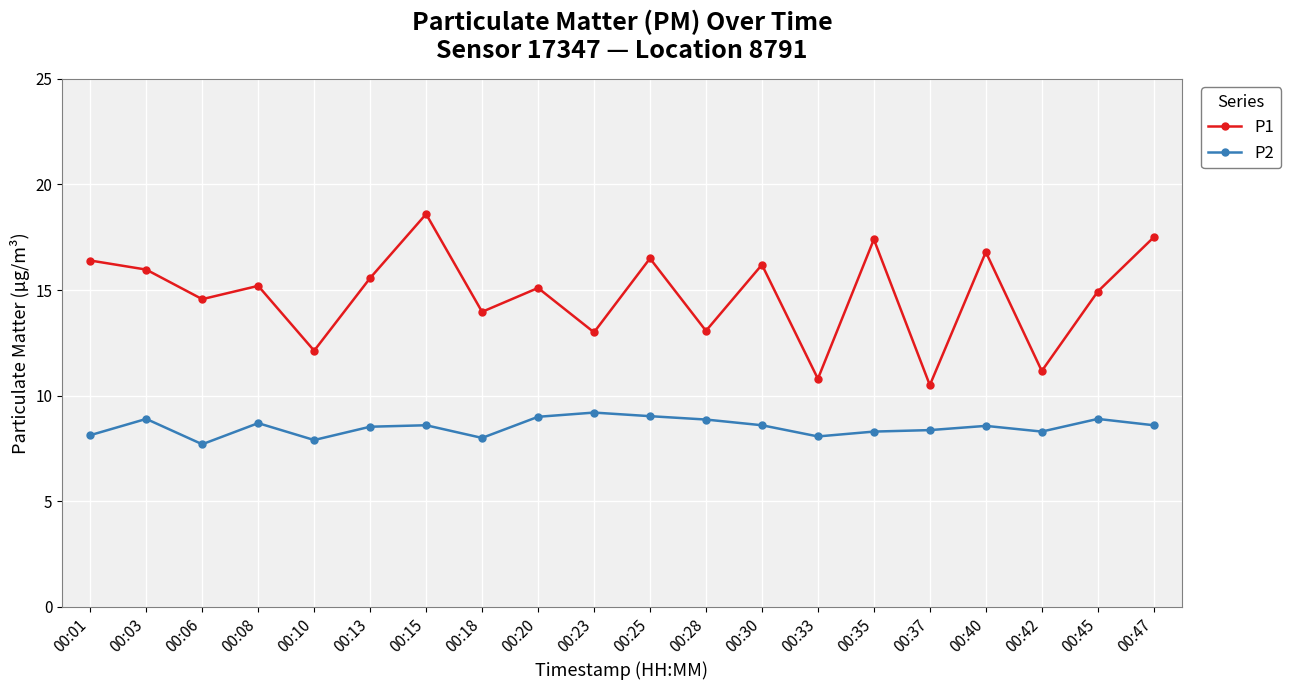

Which series has the widest spread of values?

P1